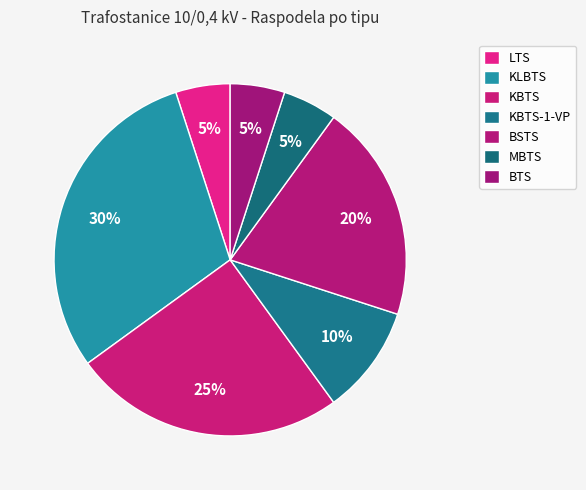

Does any single category account for the majority?

No